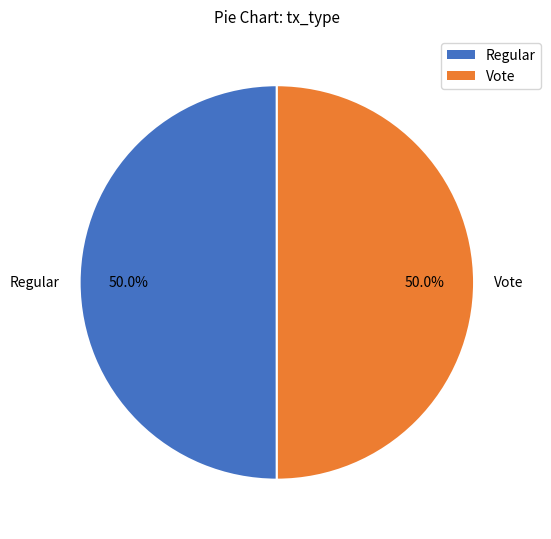

Is the sum of Regular and Vote greater than half?

Yes